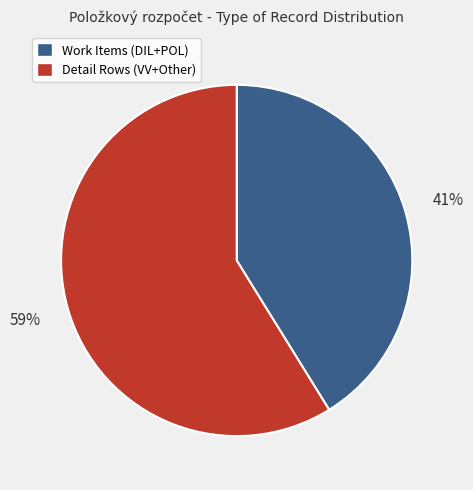

To the nearest percent, what is the difference between the largest and smallest slice percentages?

18%